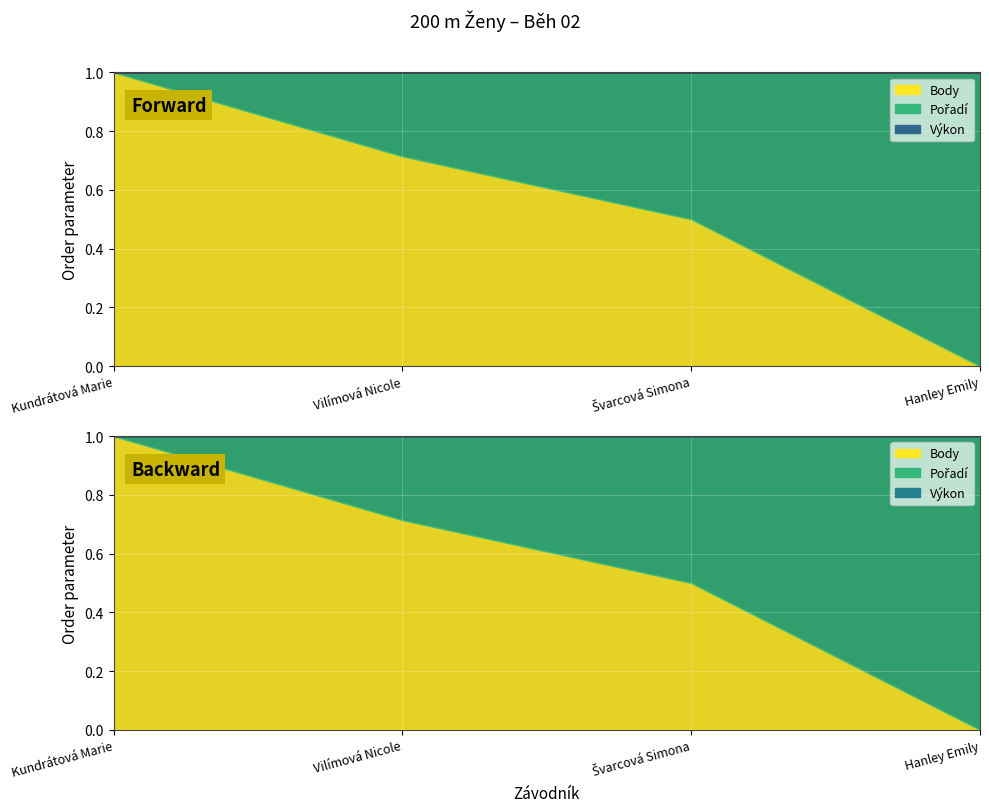

Rank the series by their maximum value, from highest to lowest.

Výkon, Body, Pořadí